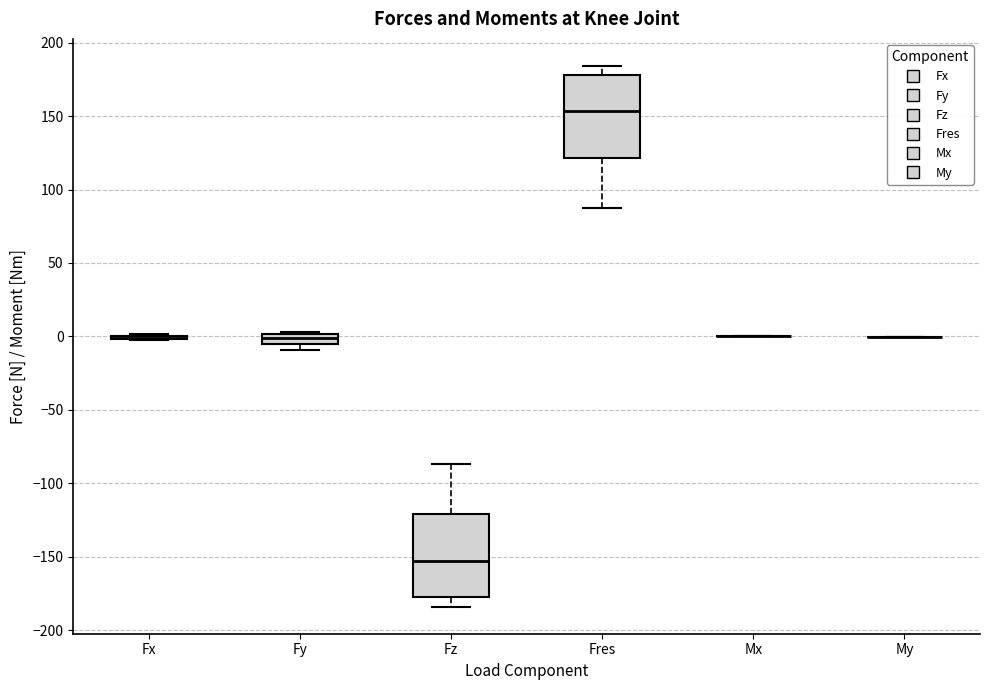

Where is the lower edge of the box for Fres on the y-axis? The values are not printed on the chart, so give them approximately, as read against the axis.

120